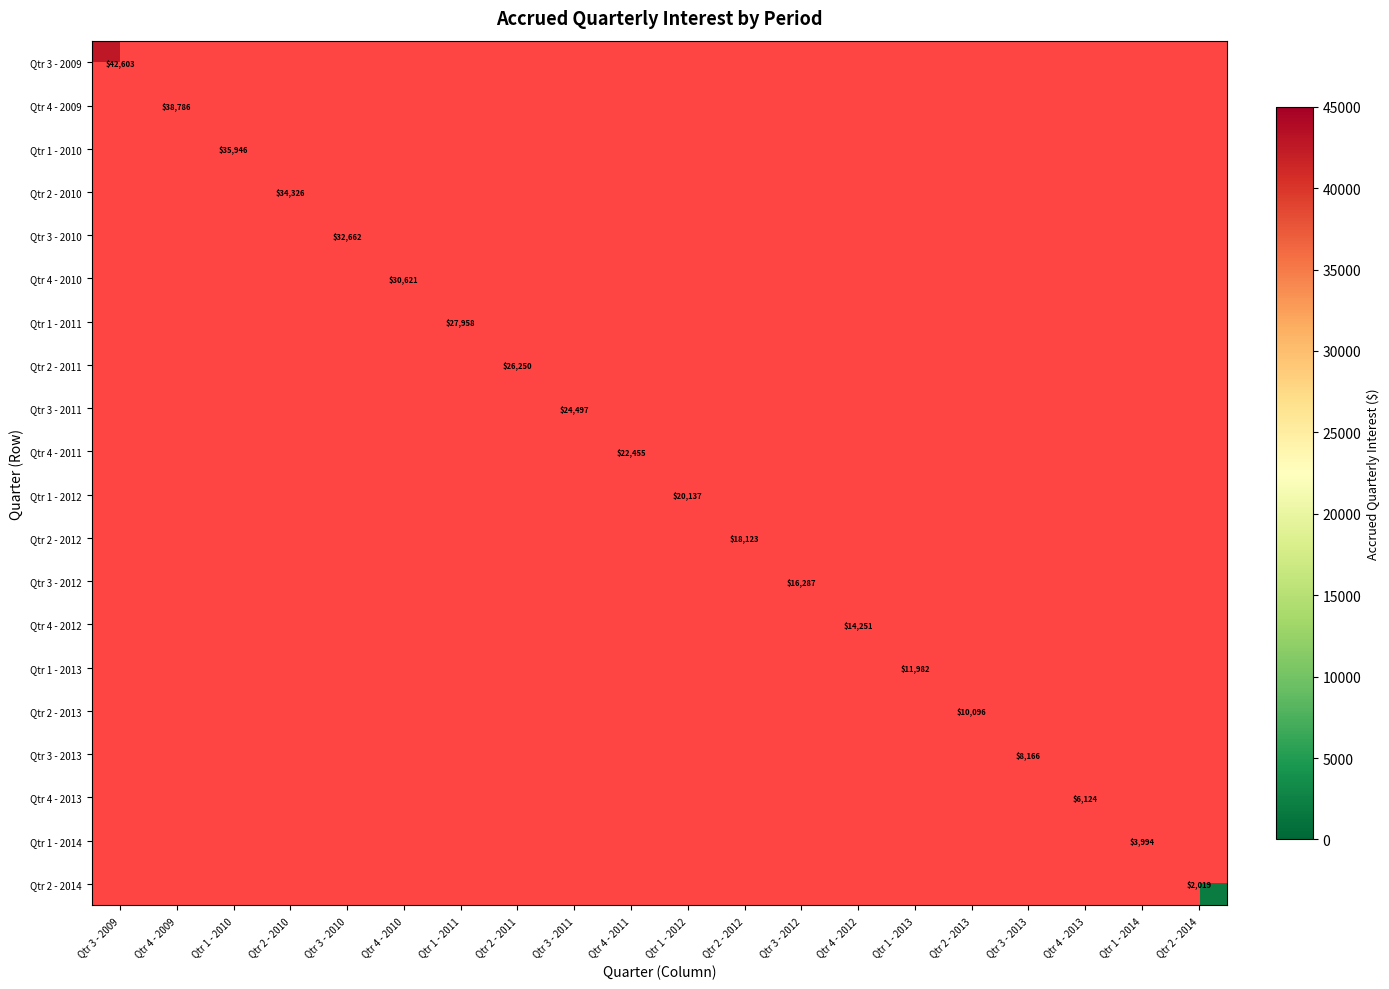

At which label does Qtr 1 - 2012 first exceed 20136?

Qtr 1 - 2012